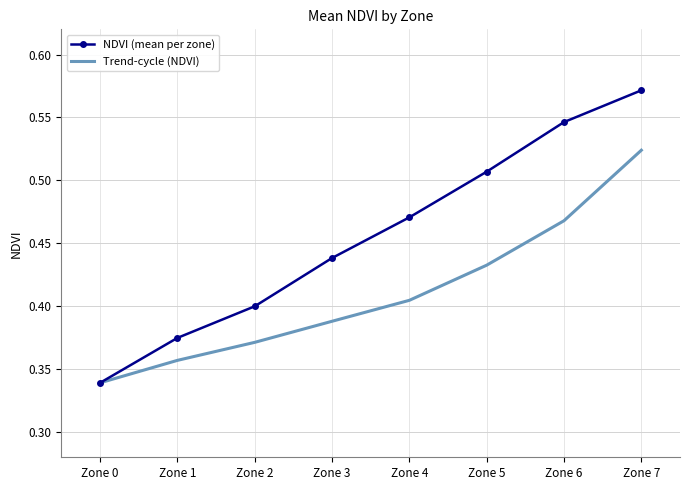

Which series changed the most between Zone 1 and Zone 7?

NDVI (mean per zone)